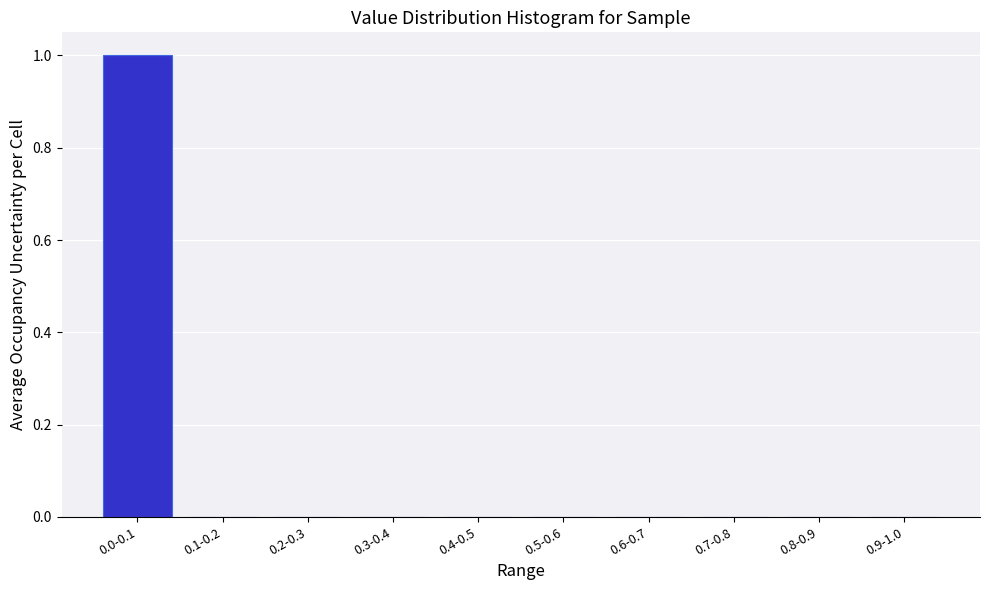

Reading right to left, extract all data points from this chart.

0.9-1.0=0	0.8-0.9=0	0.7-0.8=0	0.6-0.7=0	0.5-0.6=0	0.4-0.5=0	0.3-0.4=0	0.2-0.3=0	0.1-0.2=0	0.0-0.1=1